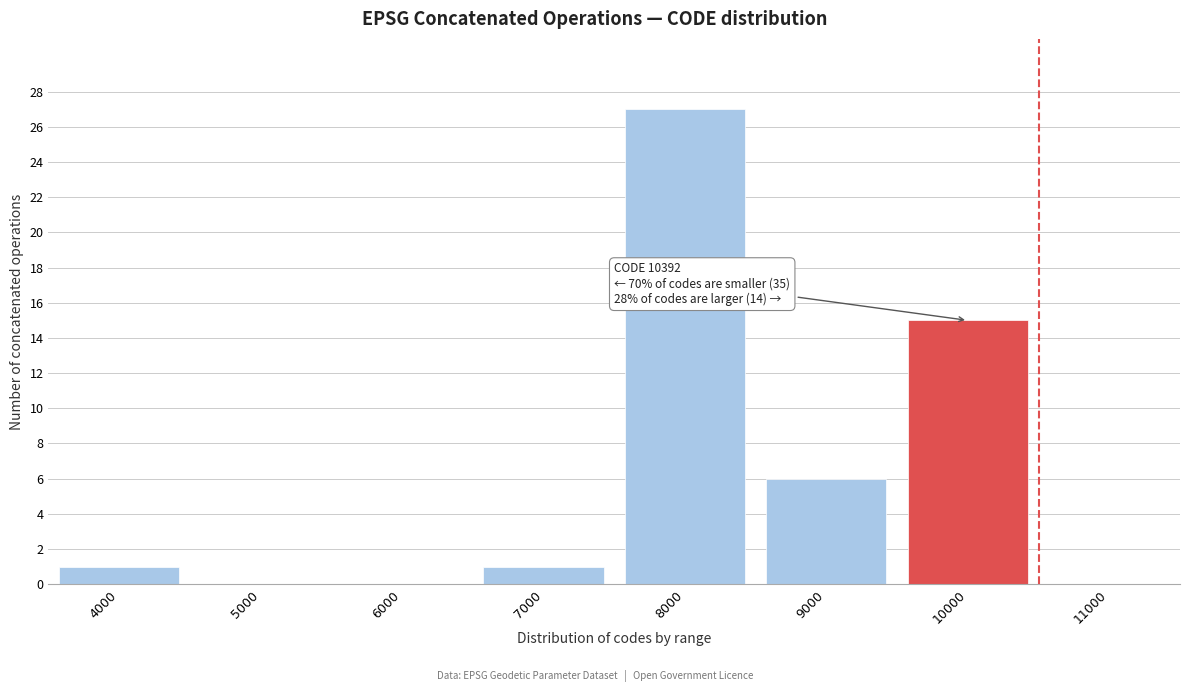

Reading left to right, extract all data points from this chart.

4000=1	5000=0	6000=0	7000=1	8000=27	9000=6	10000=15	11000=0